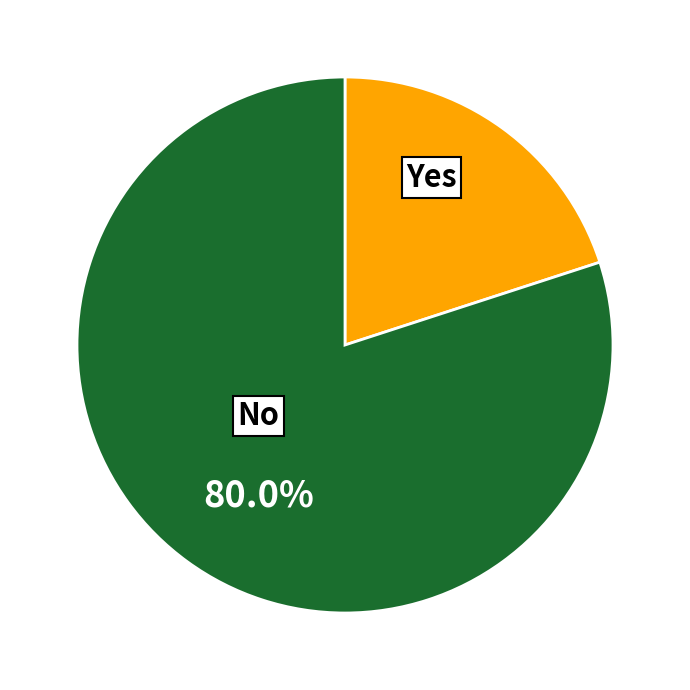

How many slices are in this pie chart?

2